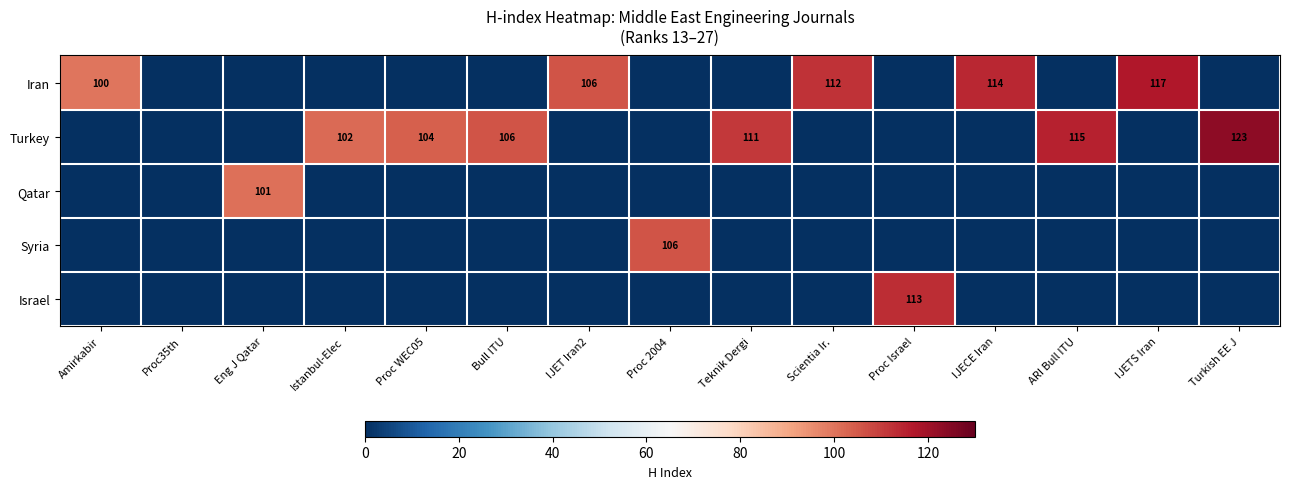

Where is Qatar nearest to the value 50?

Amirkabir